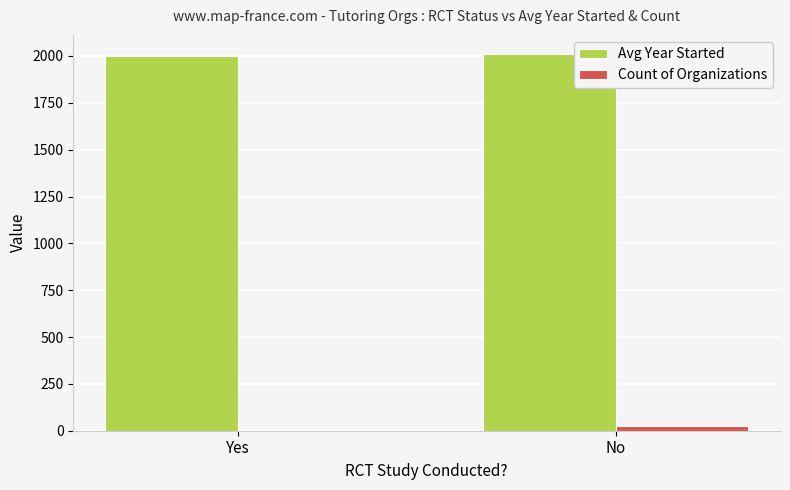

Which series has the largest range (max minus min)?

Count of Organizations